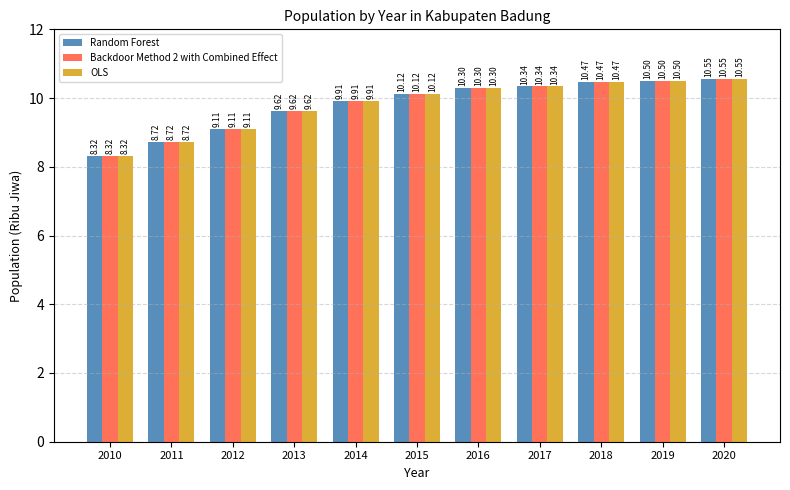

What is the approximate value of Random Forest at 2013?

9.6